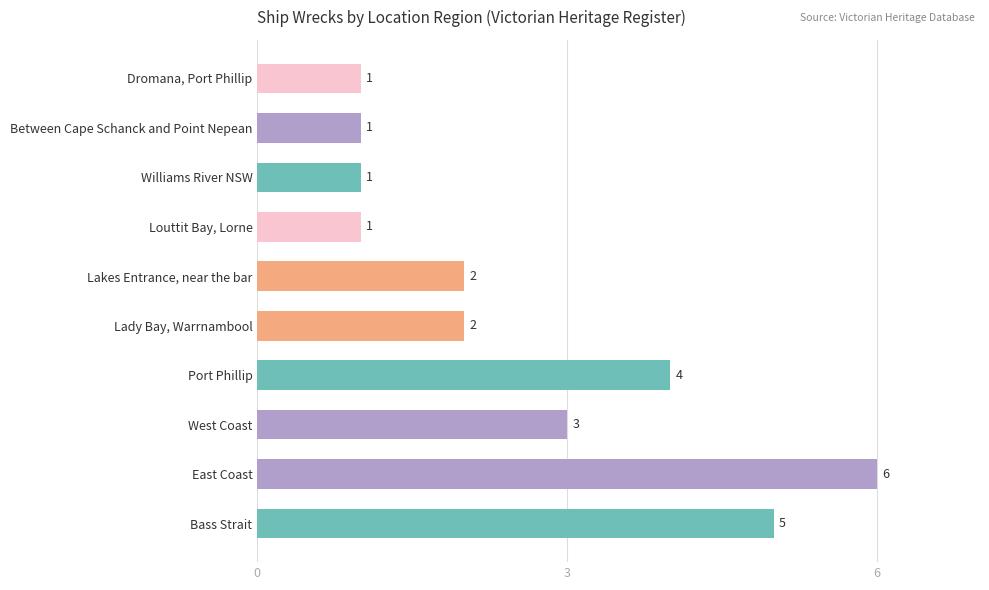

Count the number of categories in the chart.

10